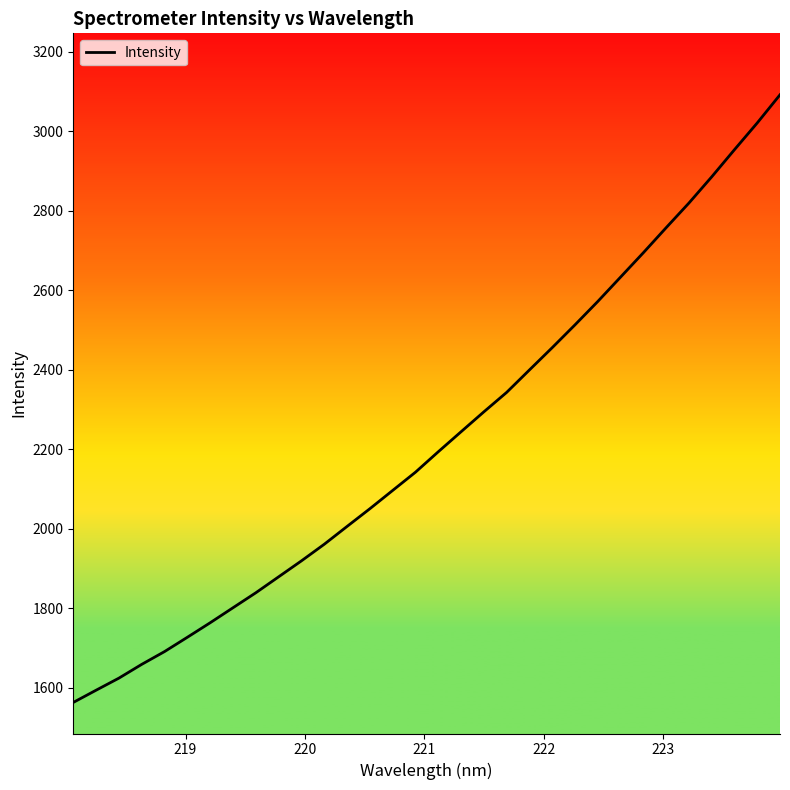

What is the minimum value shown in the chart?

1563.0